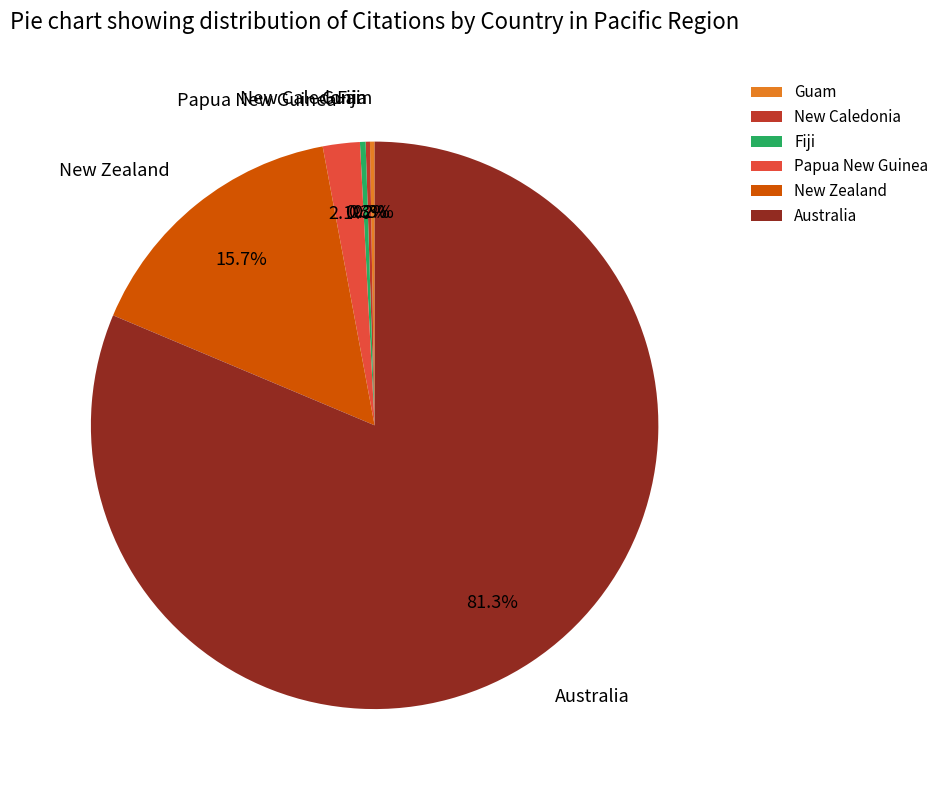

Between Australia and New Zealand, which is larger?

Australia